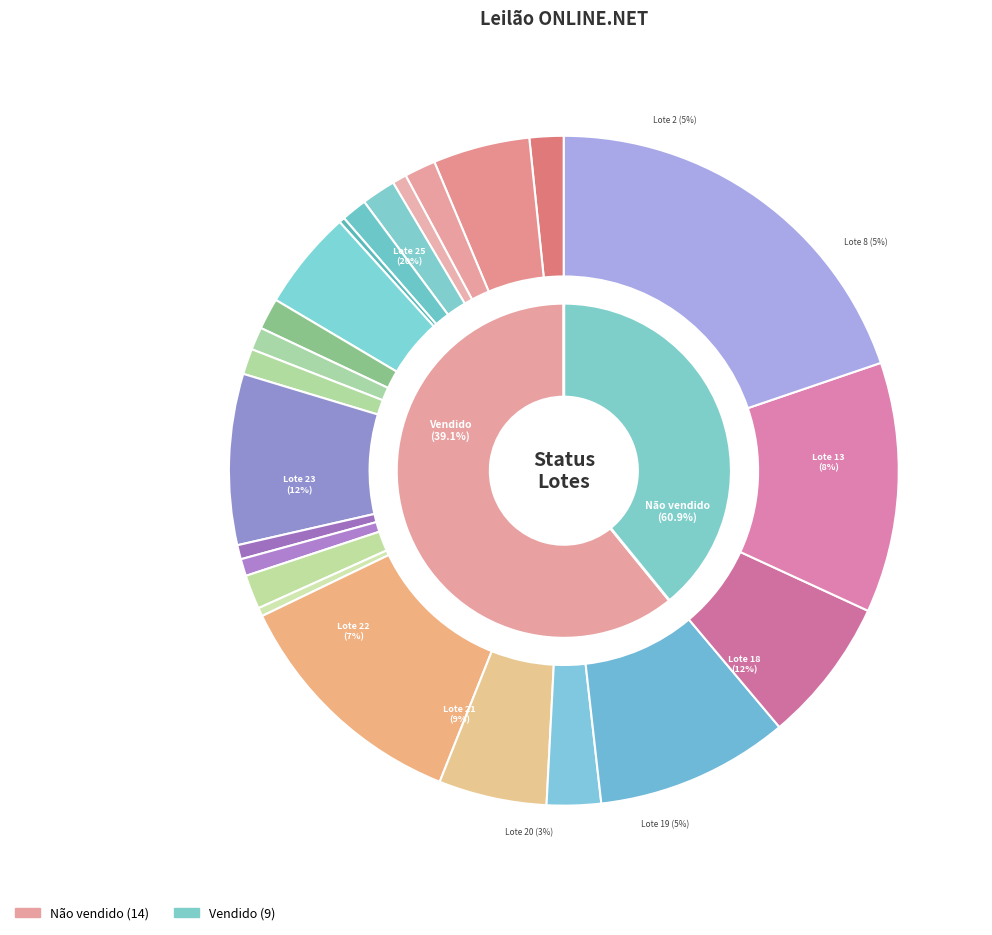

To the nearest percent, what is the difference between the largest and smallest slice percentages?

20%